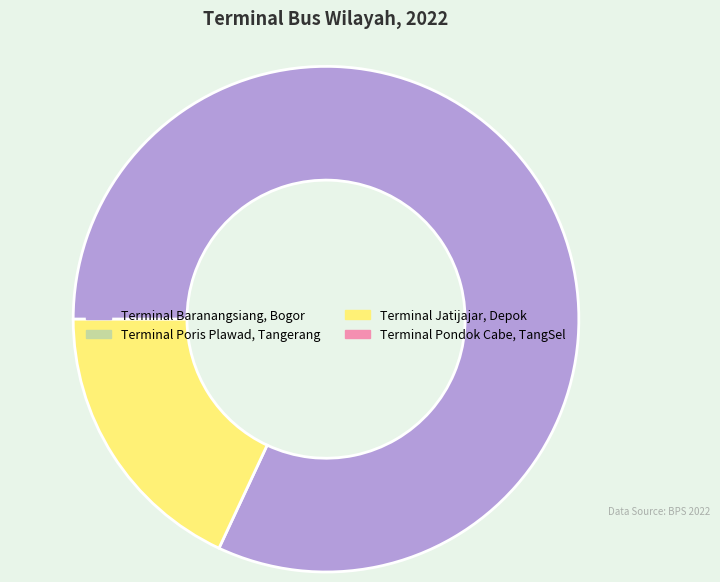

Does any single category account for the majority?

Yes